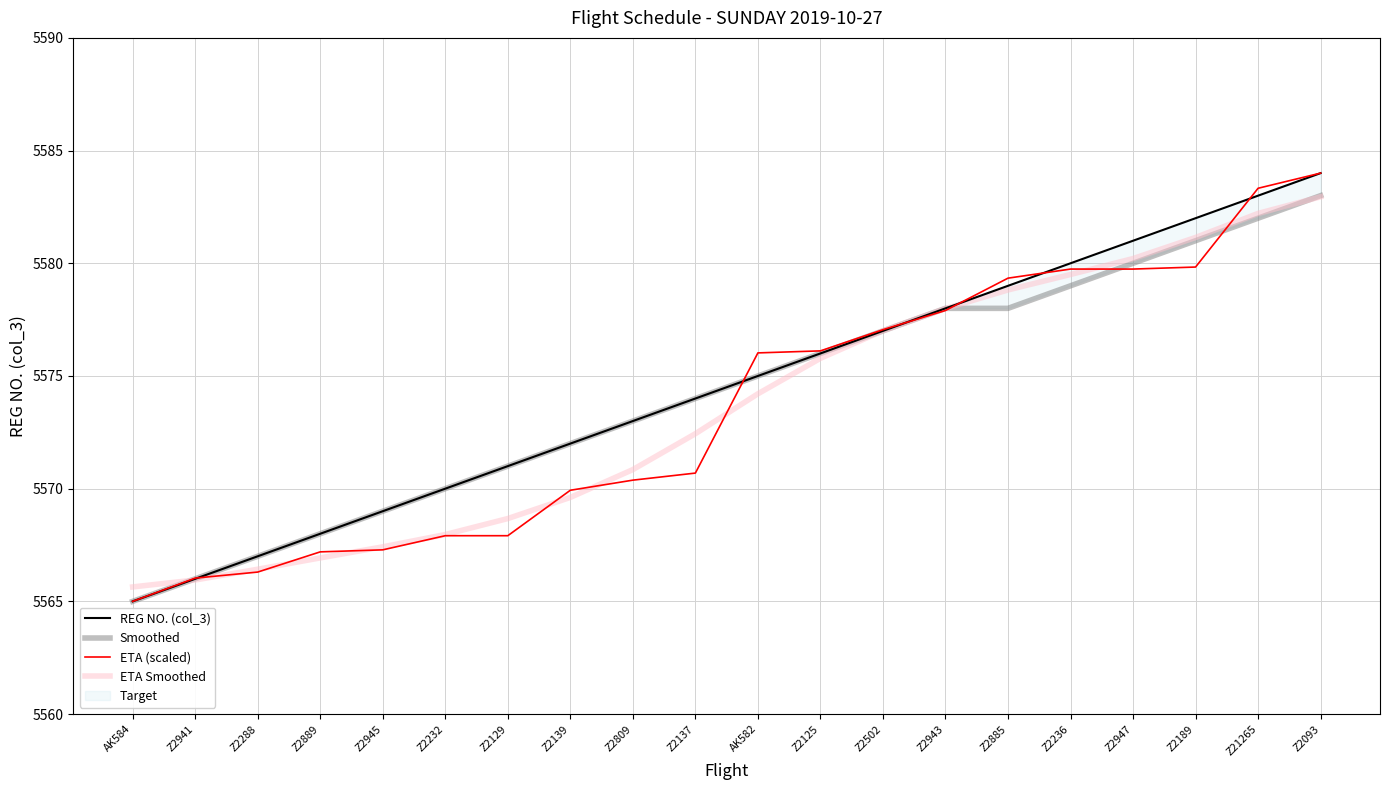

Reading right to left, what are all the values shown in this chart?

REG NO. (col_3): Z2093=5584.0	Z21265=5583.0	Z2189=5582.0	Z2947=5581.0	Z2236=5580.0	Z2885=5579.0	Z2943=5578.0	Z2502=5577.0	Z2125=5576.0	AK582=5575.0	Z2137=5574.0	Z2809=5573.0	Z2139=5572.0	Z2129=5571.0	Z2232=5570.0	Z2945=5569.0	Z2889=5568.0	Z2288=5567.0	Z2941=5566.0	AK584=5565.0
Smoothed: Z2093=5583.0	Z21265=5582.0	Z2189=5581.0	Z2947=5580.0	Z2236=5579.0	Z2885=5578.0	Z2943=5578.0	Z2502=5577.0	Z2125=5576.0	AK582=5575.0	Z2137=5574.0	Z2809=5573.0	Z2139=5572.0	Z2129=5571.0	Z2232=5570.0	Z2945=5569.0	Z2889=5568.0	Z2288=5567.0	Z2941=5566.0	AK584=5565.0
ETA (scaled): Z2093=5584.0	Z21265=5583.3	Z2189=5579.8	Z2947=5579.7	Z2236=5579.7	Z2885=5579.3	Z2943=5577.9	Z2502=5577.1	Z2125=5576.1	AK582=5576.0	Z2137=5570.7	Z2809=5570.4	Z2139=5569.9	Z2129=5567.9	Z2232=5567.9	Z2945=5567.3	Z2889=5567.2	Z2288=5566.3	Z2941=5566.0	AK584=5565.0
ETA Smoothed: Z2093=5582.9	Z21265=5582.2	Z2189=5581.1	Z2947=5580.2	Z2236=5579.5	Z2885=5578.8	Z2943=5578.0	Z2502=5577.0	Z2125=5575.8	AK582=5574.2	Z2137=5572.4	Z2809=5570.8	Z2139=5569.6	Z2129=5568.7	Z2232=5568.0	Z2945=5567.4	Z2889=5566.9	Z2288=5566.4	Z2941=5565.9	AK584=5565.6